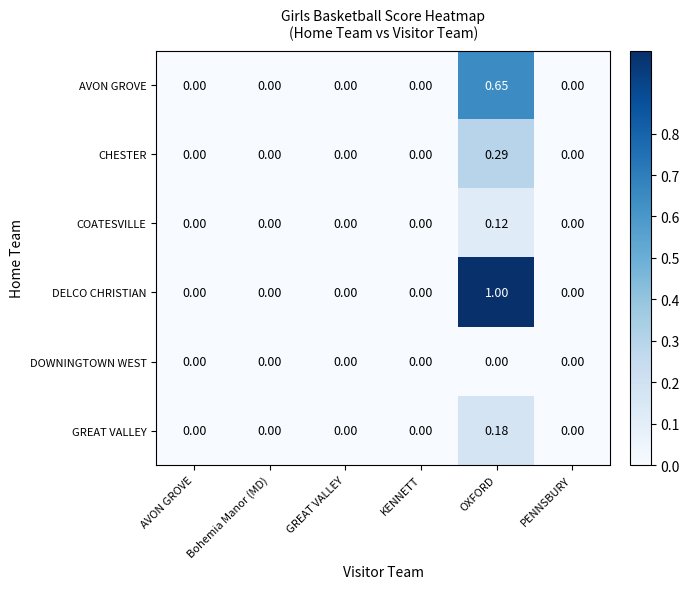

Which series has the largest total across all categories?

DELCO CHRISTIAN